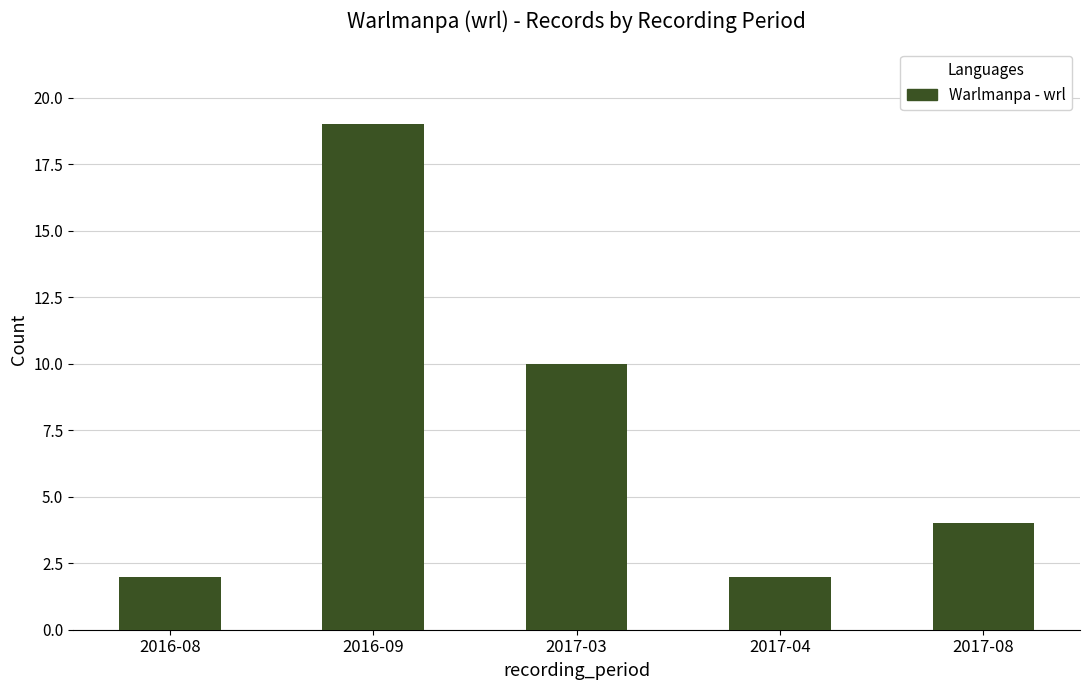

What is the difference between the maximum and minimum values?

17